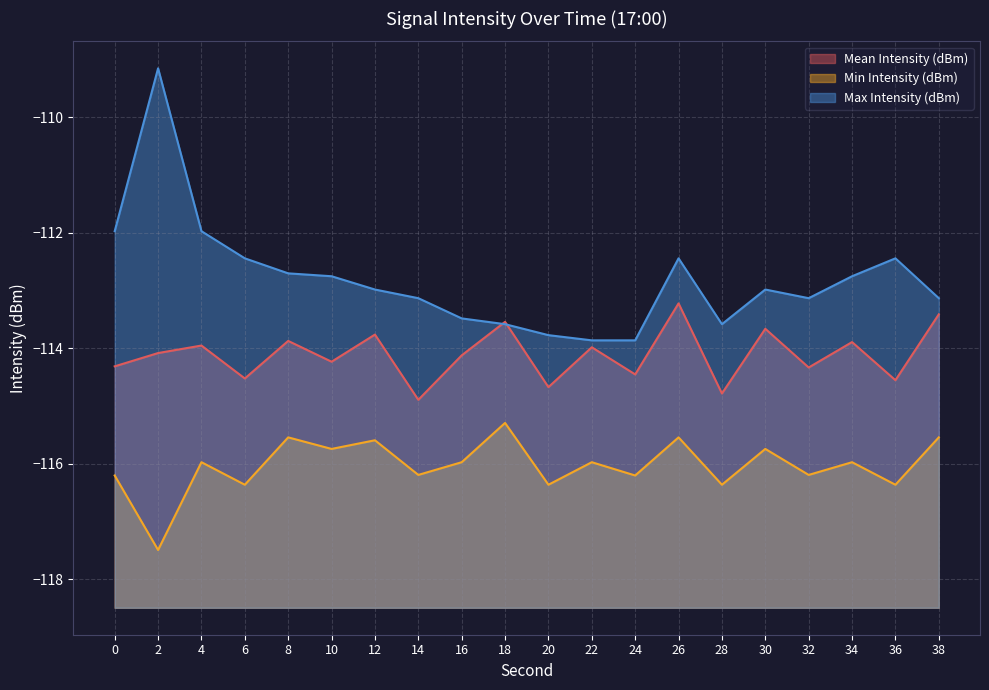

What is the sum of the Min Intensity (dBm) values at 8 and 0?

-231.7